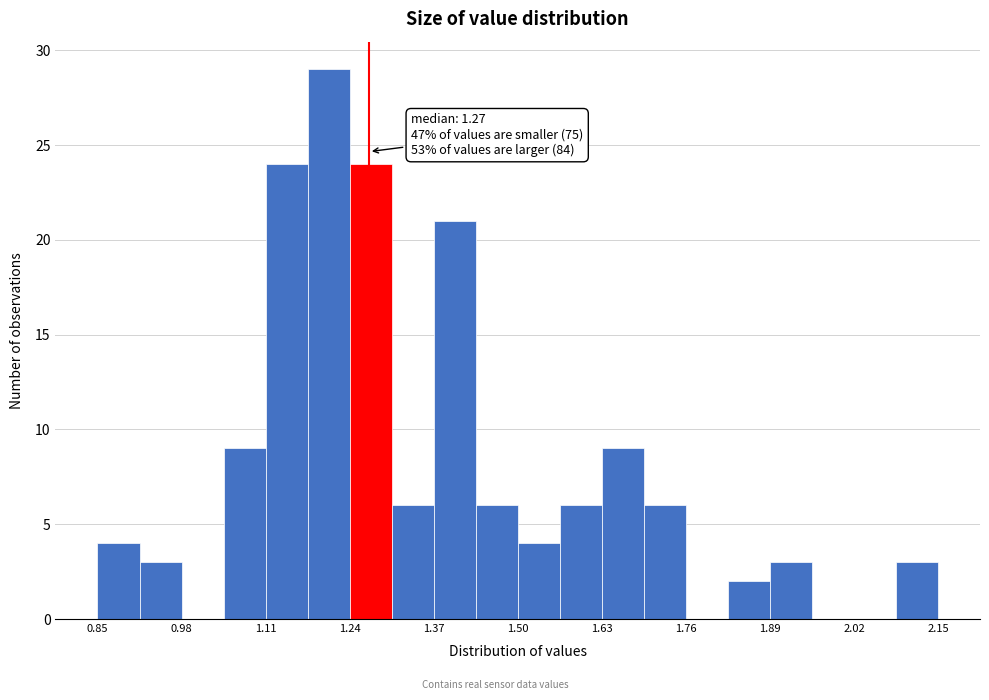

Read against the x-axis, roughly where is the centre of the tallest bar?

1.20